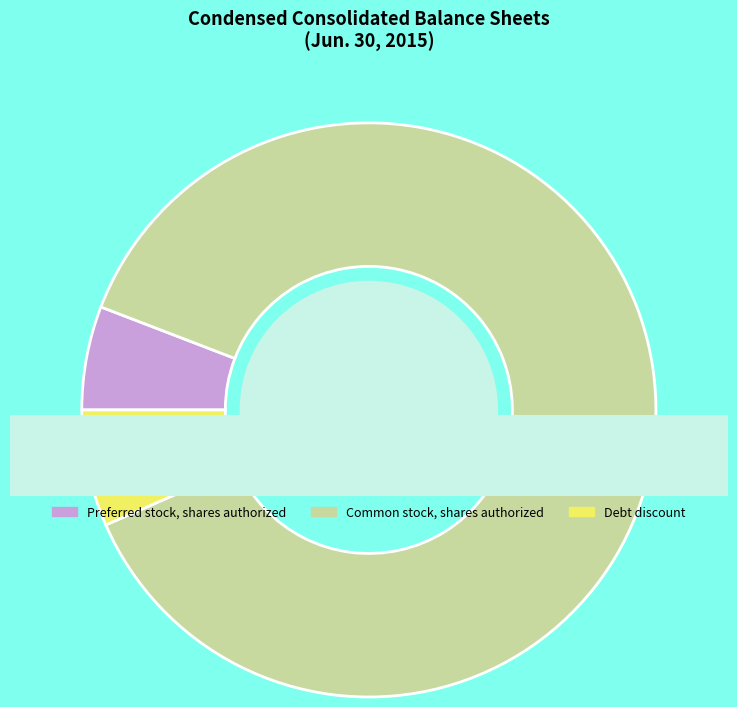

To the nearest percent, what portion does Preferred stock, shares authorized represent?

6%